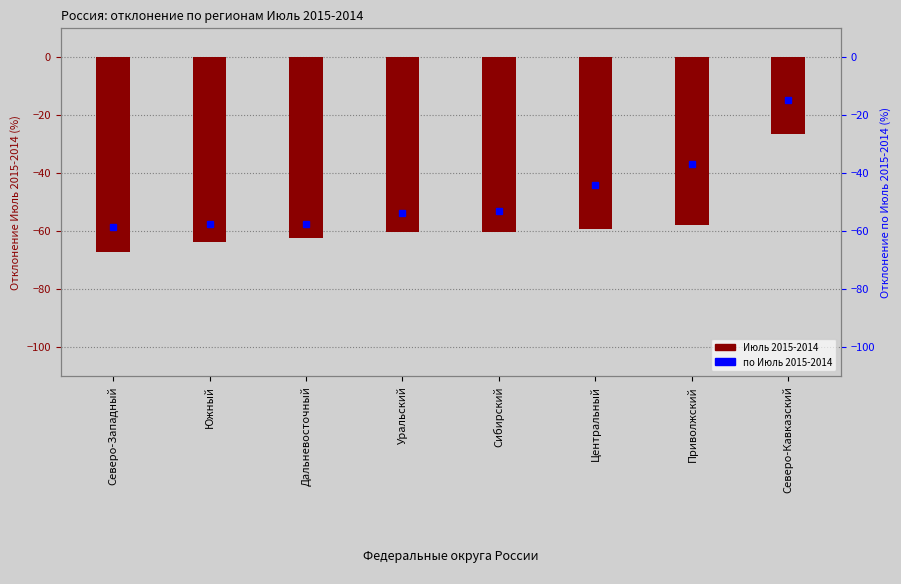

Which category has the highest value in the Июль 2015-2014 series?

Северо-Кавказский